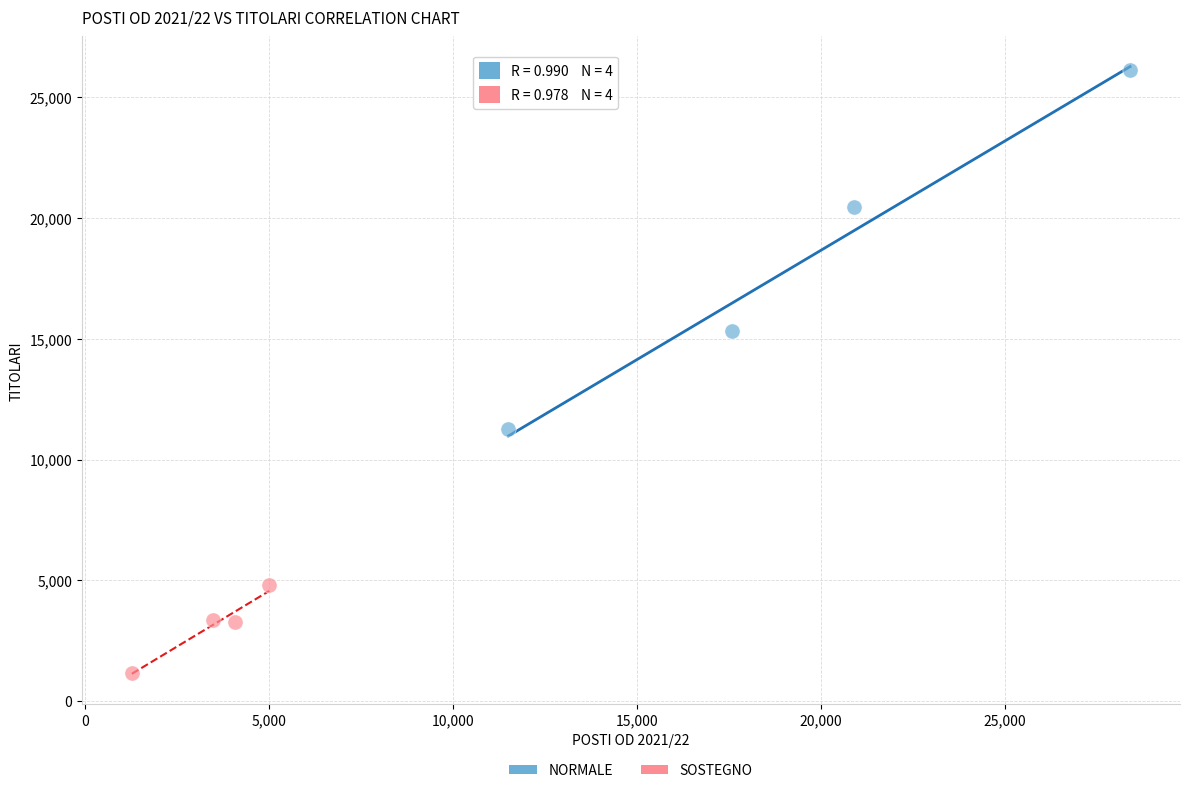

Which series has the largest Y range (max minus min)?

NORMALE